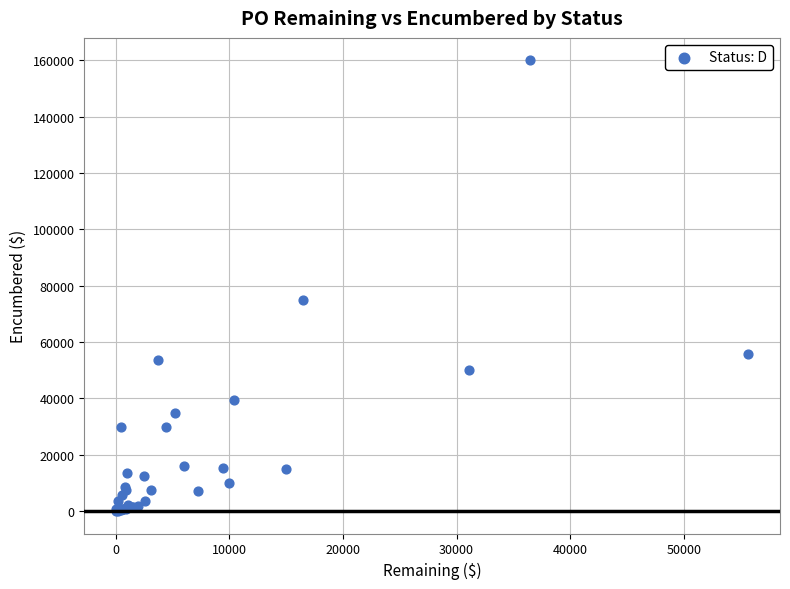

What Y value in the scatter plot is closest to 80005?

75000.0